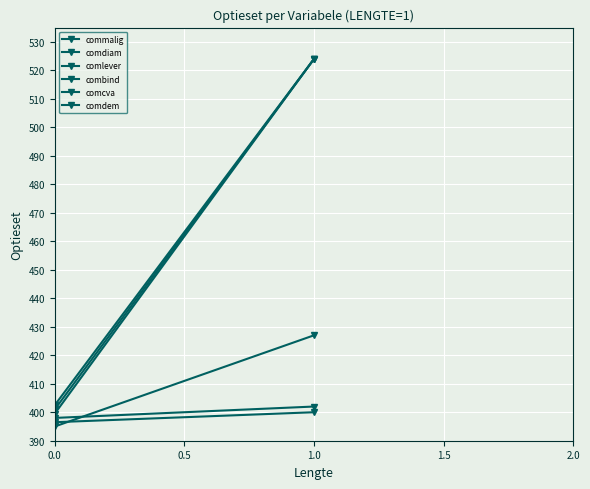

What is the greatest value displayed?

524.0